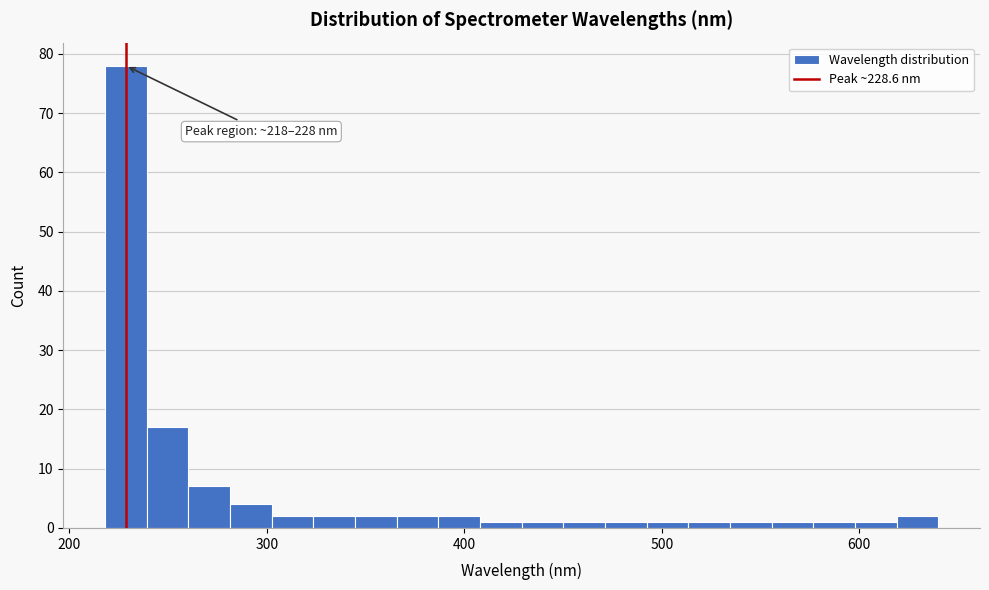

Around what value on the x-axis is the tallest bar? Give the approximate position of its centre, as read against the axis.

230